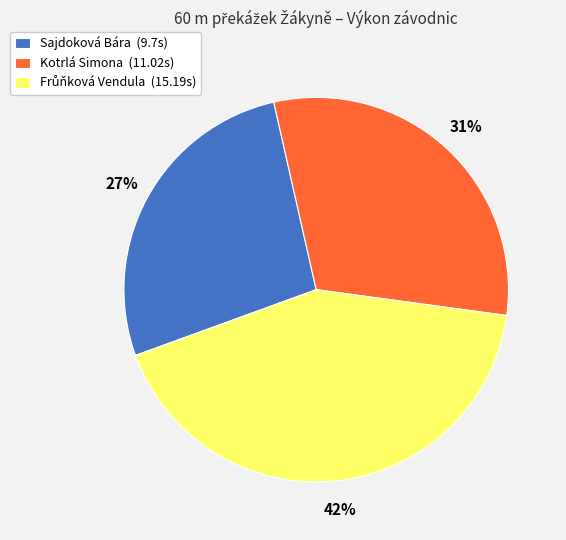

How many slices are in this pie chart?

3